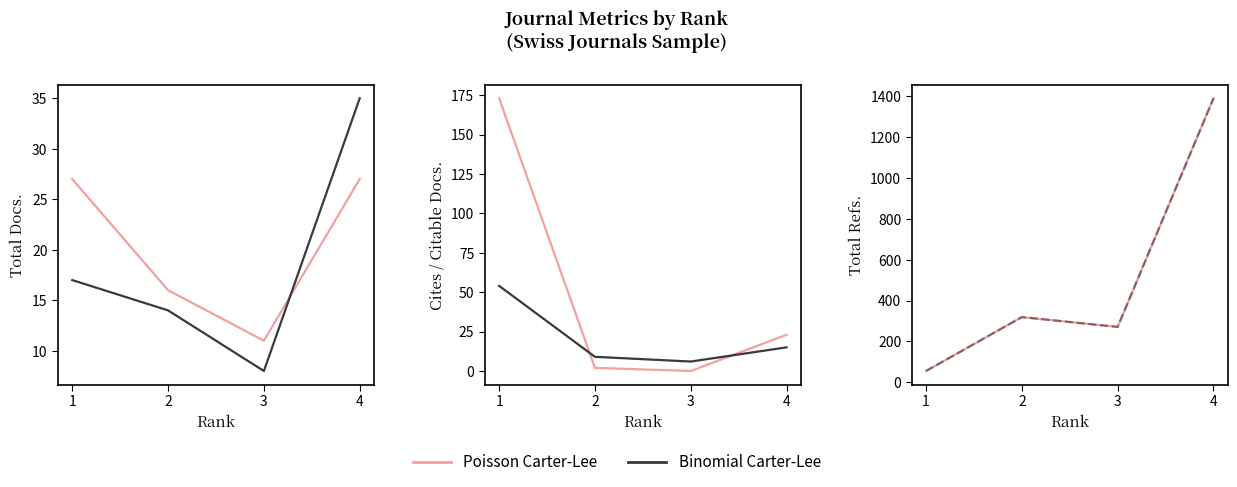

What is the value of the Total Docs. (3years) point at the 1st from the left?

17